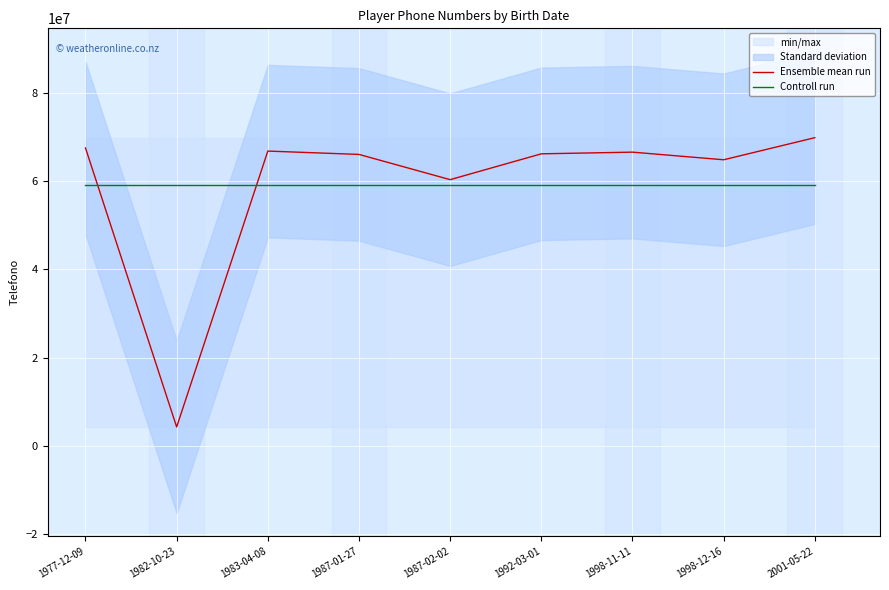

Rank the series at 1982-10-23 from highest to lowest value.

Controll run, Ensemble mean run